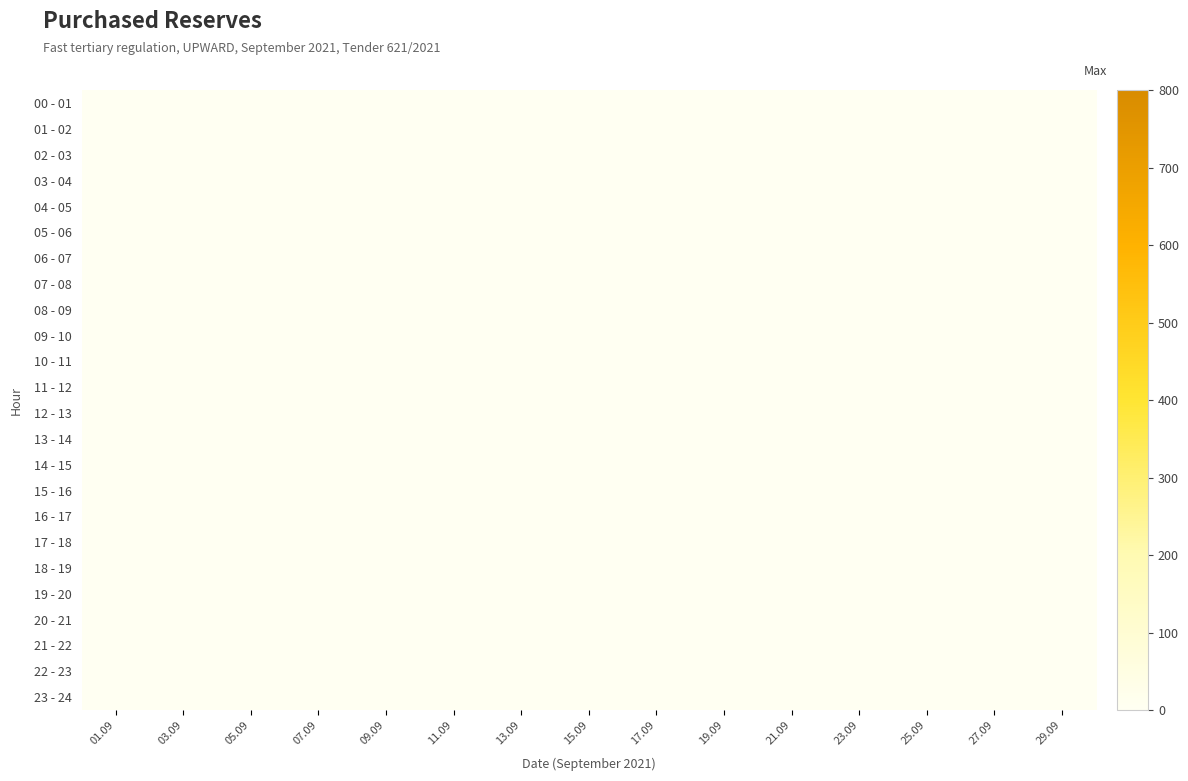

How many data points in 00 - 01 are above 0?

1